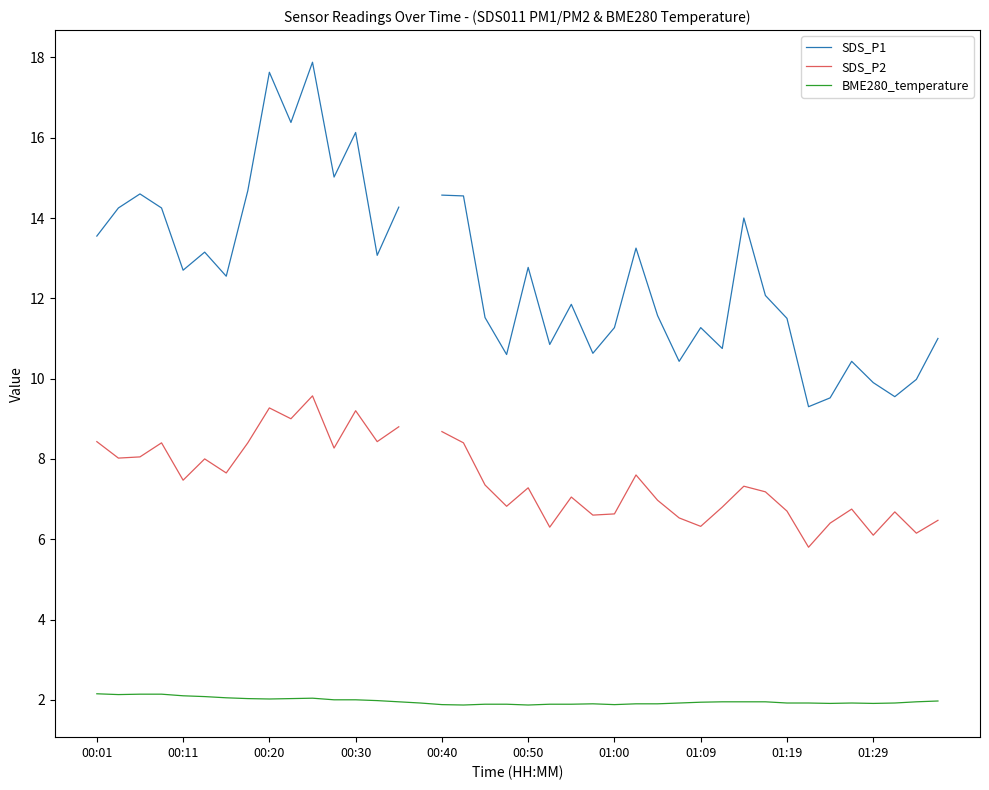

Is it true that BME280_temperature equals 2.1 at 00:11?

True